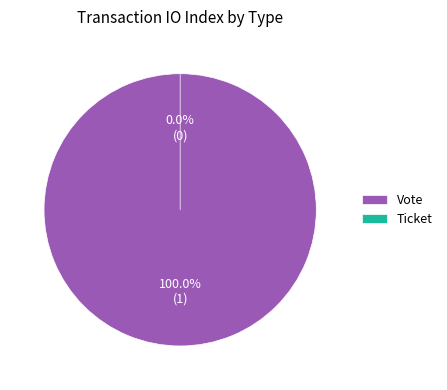

Which slice is the largest?

Vote